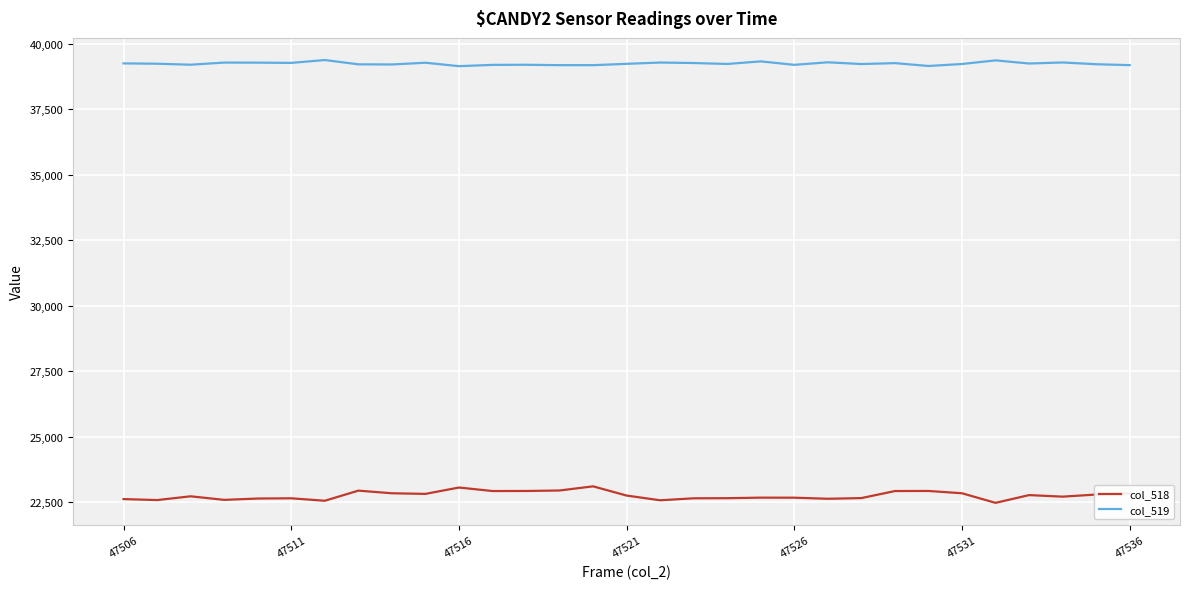

True or false: col_518 and col_519 intersect in this chart.

False